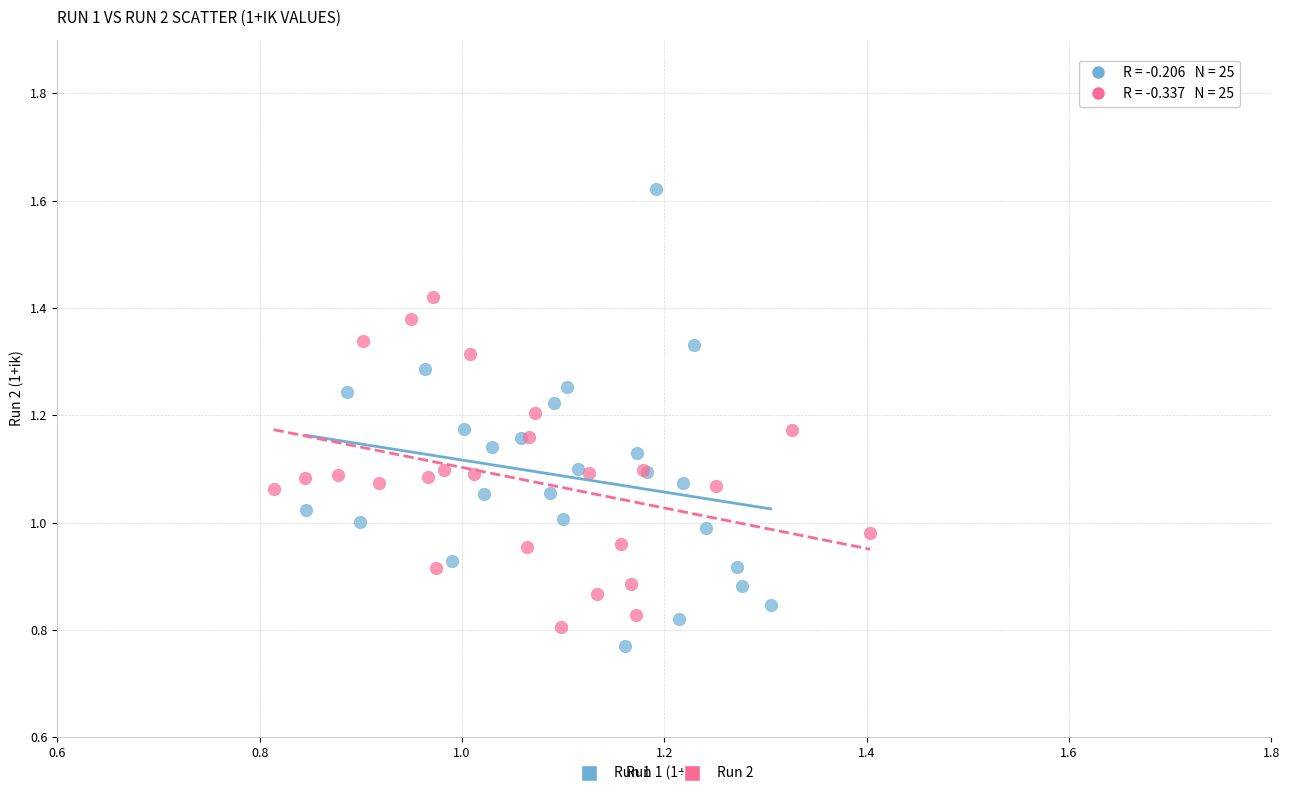

Which series has the widest spread of Y values?

Run 1